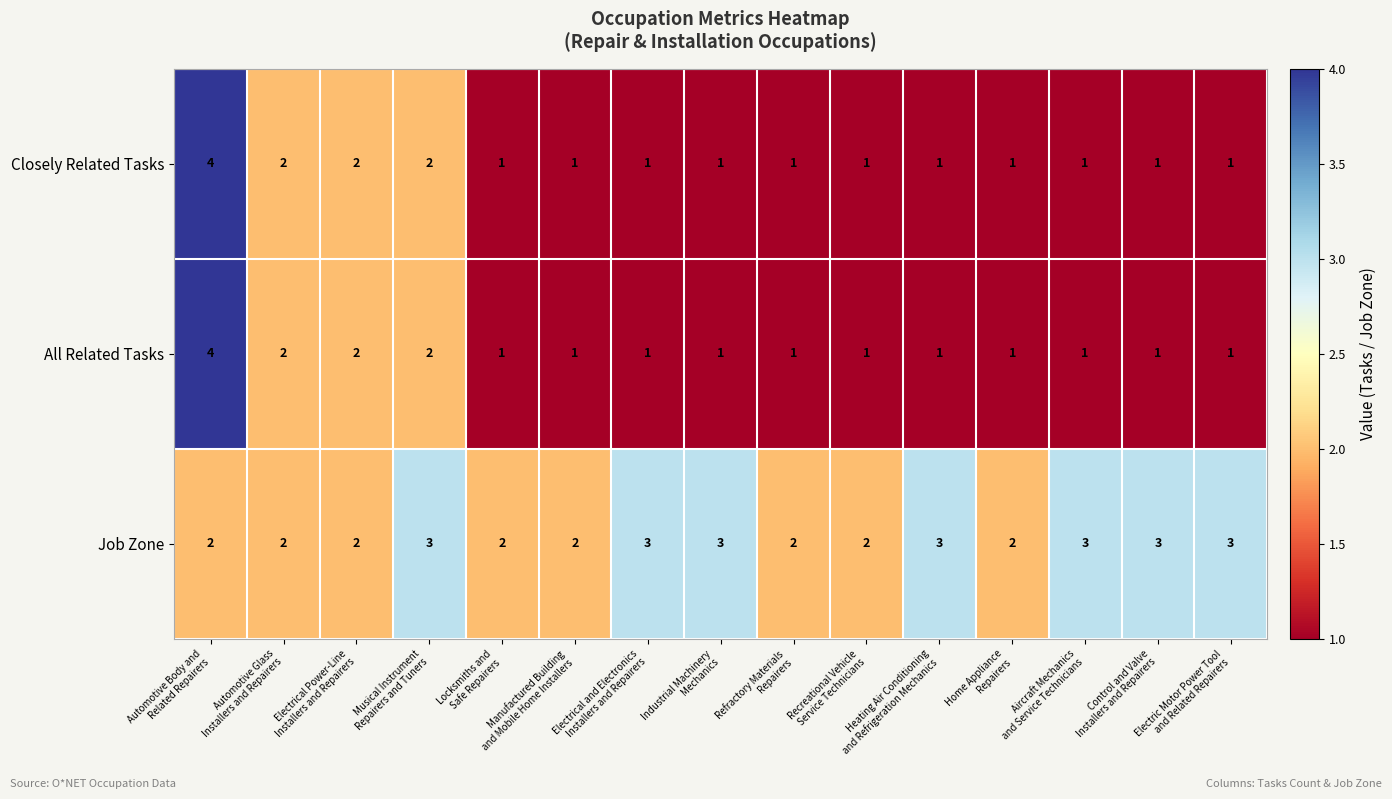

Count the Job Zone values in the range 2 to 3.

15